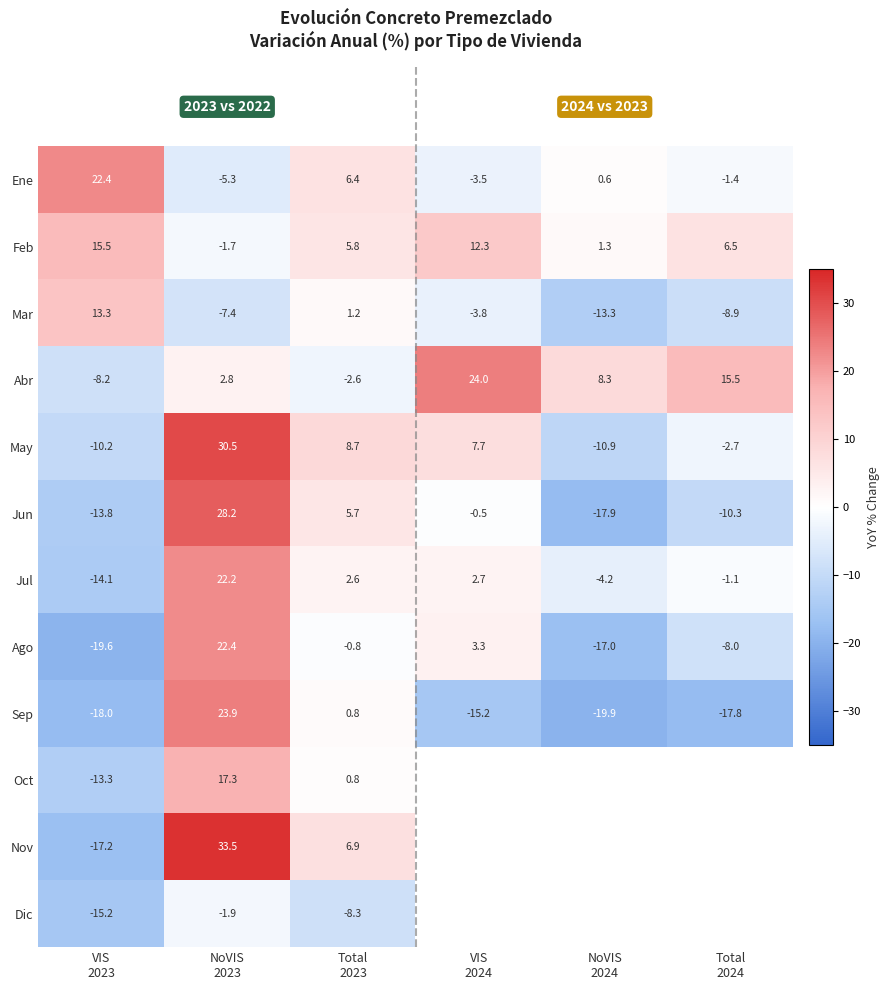

What value does the Abr series have at VIS 2023?

-8.2